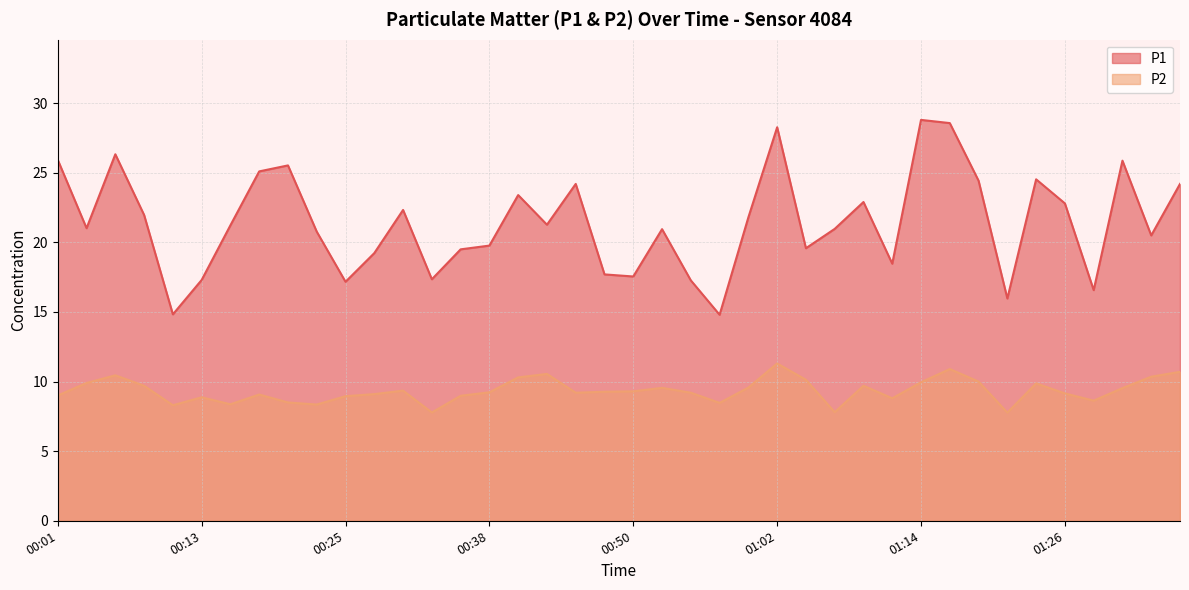

Reading left to right, transcribe all the data shown in this chart.

P1: 00:01=25.9	00:03=21.0	00:06=26.3	00:08=22.0	00:11=14.8	00:13=17.3	00:16=21.2	00:18=25.1	00:20=25.5	00:23=20.8	00:25=17.2	00:28=19.2	00:30=22.3	00:33=17.4	00:35=19.5	00:38=19.8	00:40=23.4	00:42=21.3	00:45=24.2	00:47=17.7	00:50=17.6	00:52=20.9	00:55=17.3	00:57=14.8	01:00=21.8	01:02=28.3	01:04=19.6	01:07=21.0	01:09=22.9	01:12=18.5	01:14=28.8	01:17=28.6	01:19=24.4	01:21=16.0	01:24=24.5	01:26=22.8	01:29=16.6	01:31=25.9	01:34=20.5	01:36=24.2
P2: 00:01=9.0	00:03=9.9	00:06=10.4	00:08=9.7	00:11=8.3	00:13=8.9	00:16=8.4	00:18=9.1	00:20=8.5	00:23=8.3	00:25=8.9	00:28=9.1	00:30=9.3	00:33=7.8	00:35=9.0	00:38=9.2	00:40=10.3	00:42=10.6	00:45=9.2	00:47=9.3	00:50=9.3	00:52=9.6	00:55=9.2	00:57=8.5	01:00=9.6	01:02=11.3	01:04=10.1	01:07=7.8	01:09=9.7	01:12=8.8	01:14=9.9	01:17=10.9	01:19=10.0	01:21=7.8	01:24=9.9	01:26=9.2	01:29=8.6	01:31=9.5	01:34=10.3	01:36=10.7